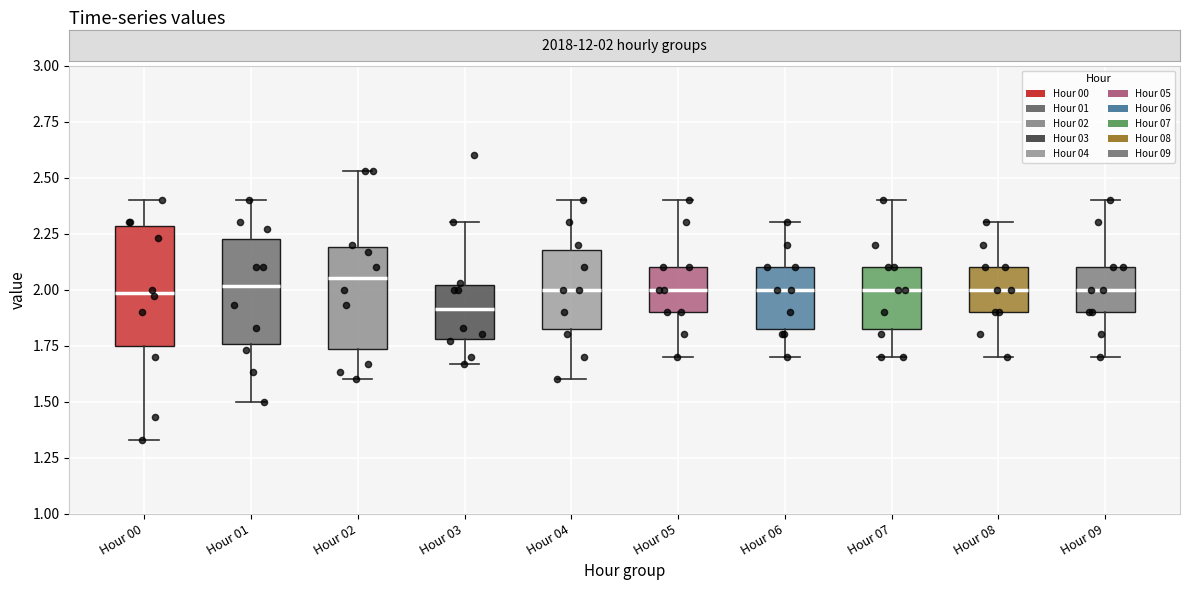

Reading left to right, read every box against the y-axis: the position of its median line, the range the box covers, and the ends of its whiskers. The values are not printed on the chart, so give them approximately, as read against the axis.

Hour 00: median 2.00, box 1.75 to 2.30, whiskers 1.35 to 2.40
Hour 01: median 2.00, box 1.75 to 2.25, whiskers 1.50 to 2.40
Hour 02: median 2.05, box 1.75 to 2.20, whiskers 1.60 to 2.55
Hour 03: median 1.90, box 1.80 to 2.00, whiskers 1.65 to 2.30
Hour 04: median 2.00, box 1.85 to 2.20, whiskers 1.60 to 2.40
Hour 05: median 2.00, box 1.90 to 2.10, whiskers 1.70 to 2.40
Hour 06: median 2.00, box 1.85 to 2.10, whiskers 1.70 to 2.30
Hour 07: median 2.00, box 1.85 to 2.10, whiskers 1.70 to 2.40
Hour 08: median 2.00, box 1.90 to 2.10, whiskers 1.70 to 2.30
Hour 09: median 2.00, box 1.90 to 2.10, whiskers 1.70 to 2.40